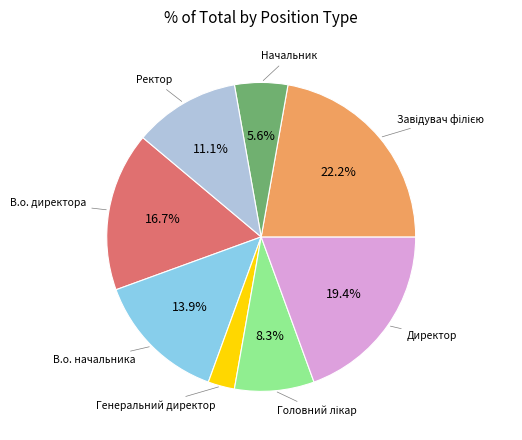

To the nearest percent, what is the difference between the В.о. директора and Директор slice percentages?

3%